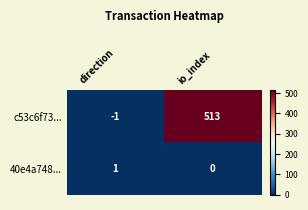

Rank the series at direction from lowest to highest value.

c53c6f73..., 40e4a748...